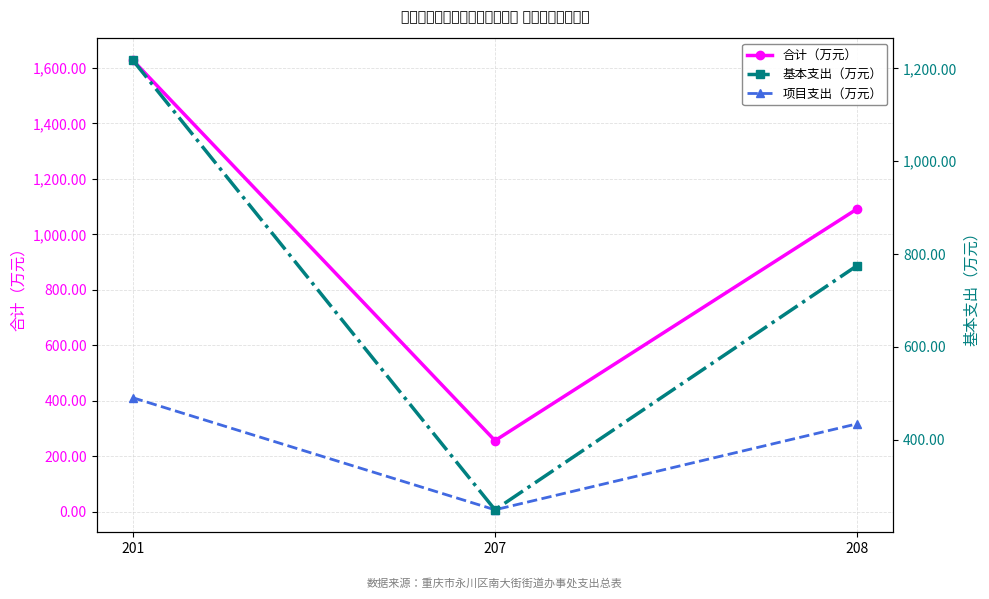

Where is 合计（万元） nearest to the value 942?

208